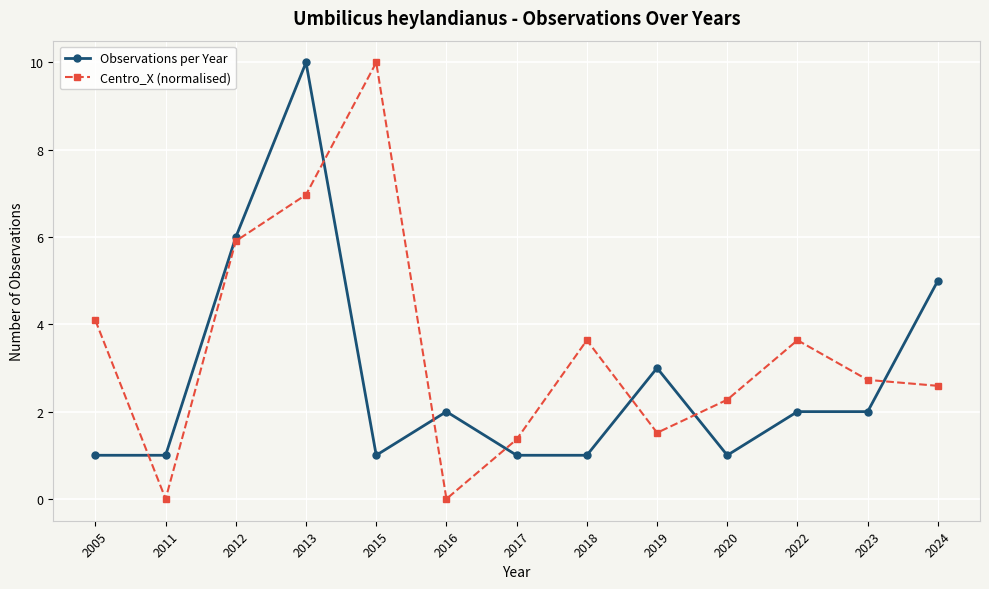

What is the difference between the highest and lowest values at 2016?

2.0